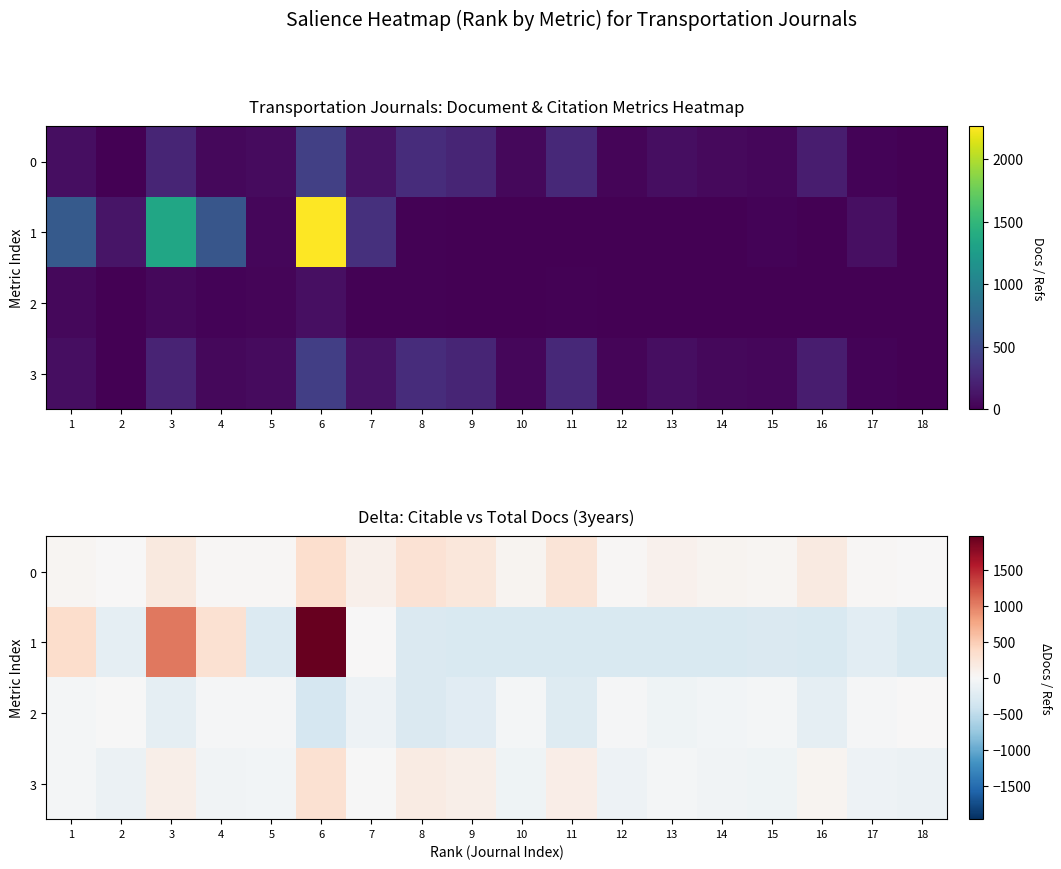

Rank the series at 10 from lowest to highest value.

1, 3, 2, 0